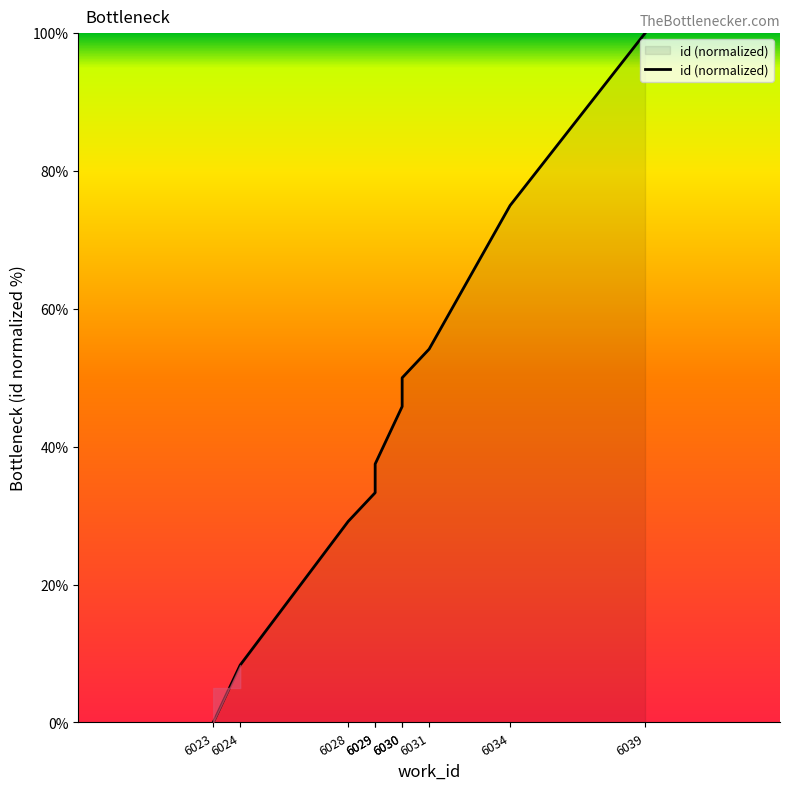

What is the difference between the maximum and minimum values?

100.0